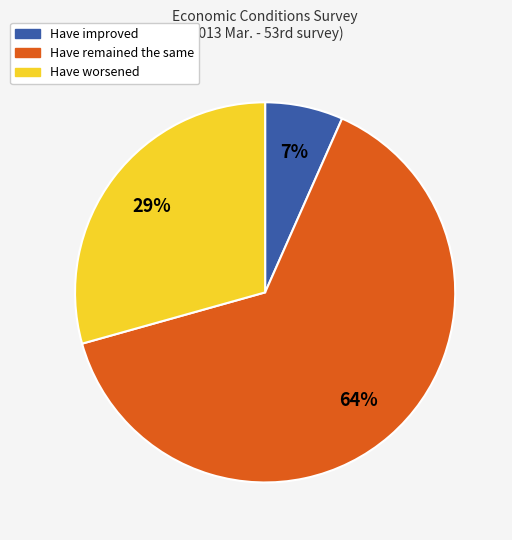

Is there any slice that represents more than half of the pie?

Yes